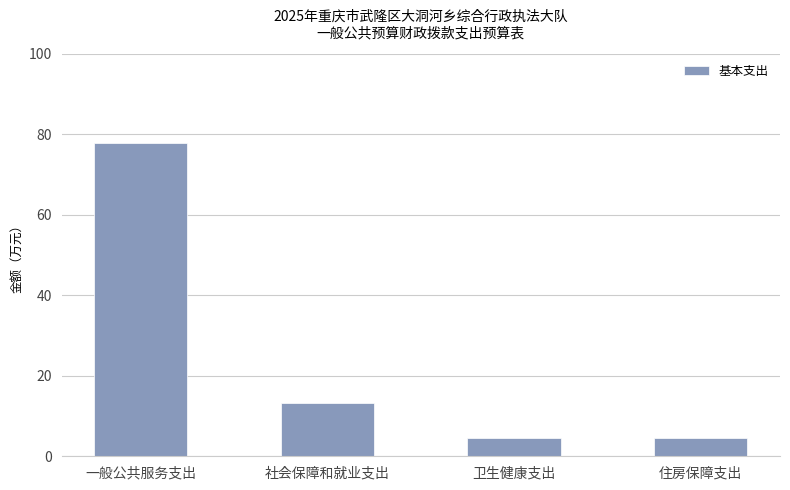

What is the smallest value displayed?

4.6